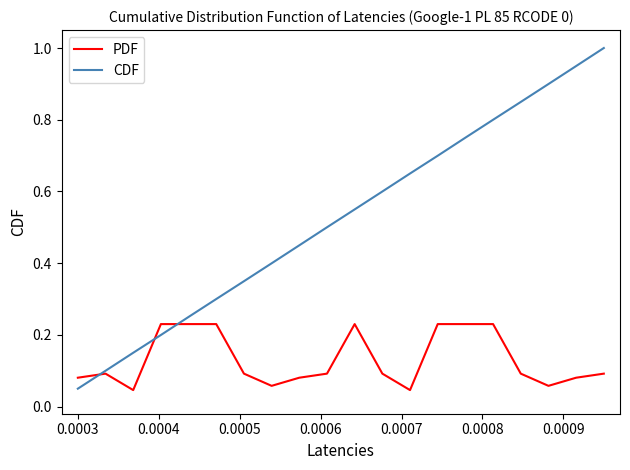

How many series are shown in this chart?

2